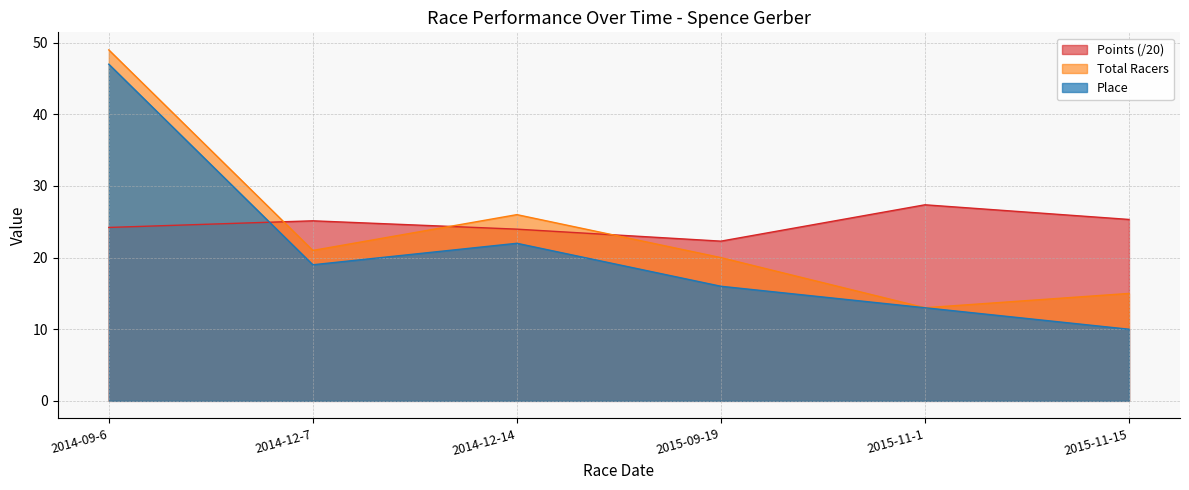

What is the label of the 5th point from the left?

2015-11-1